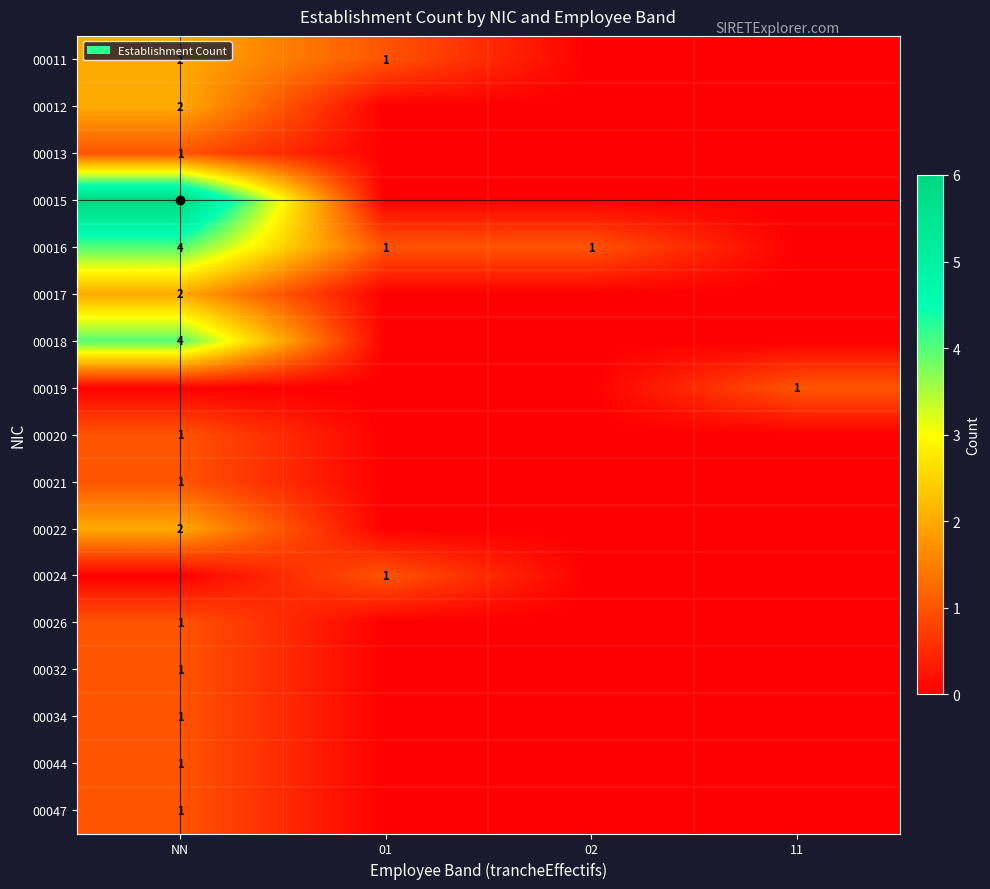

Is it true that 00019 equals 2 at 11?

False